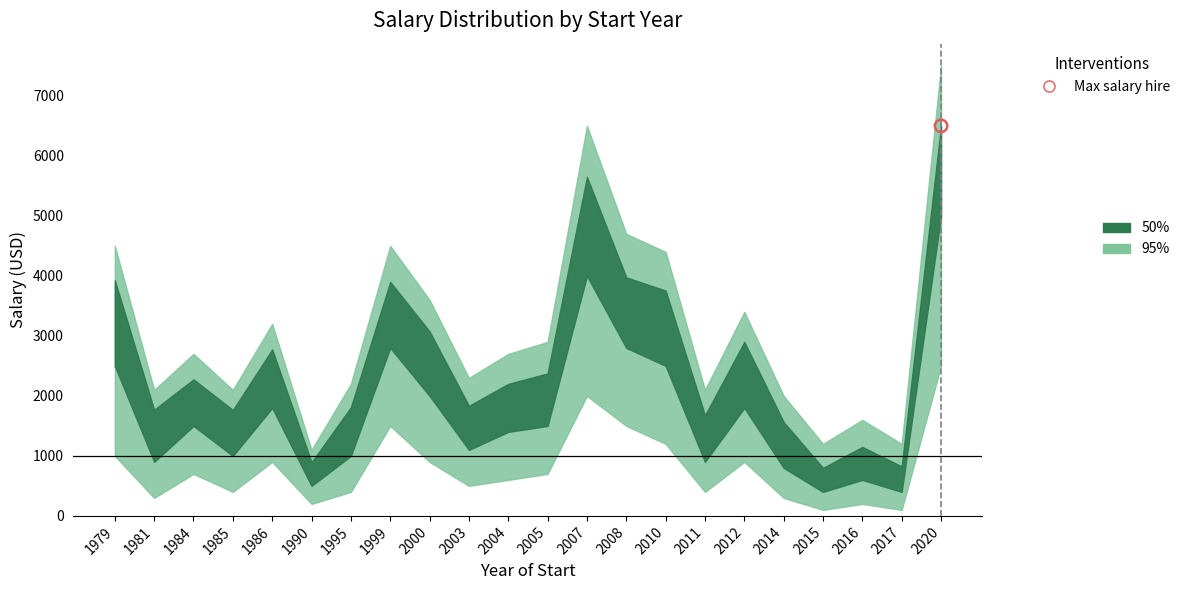

Which series has the largest Y range (max minus min)?

95%